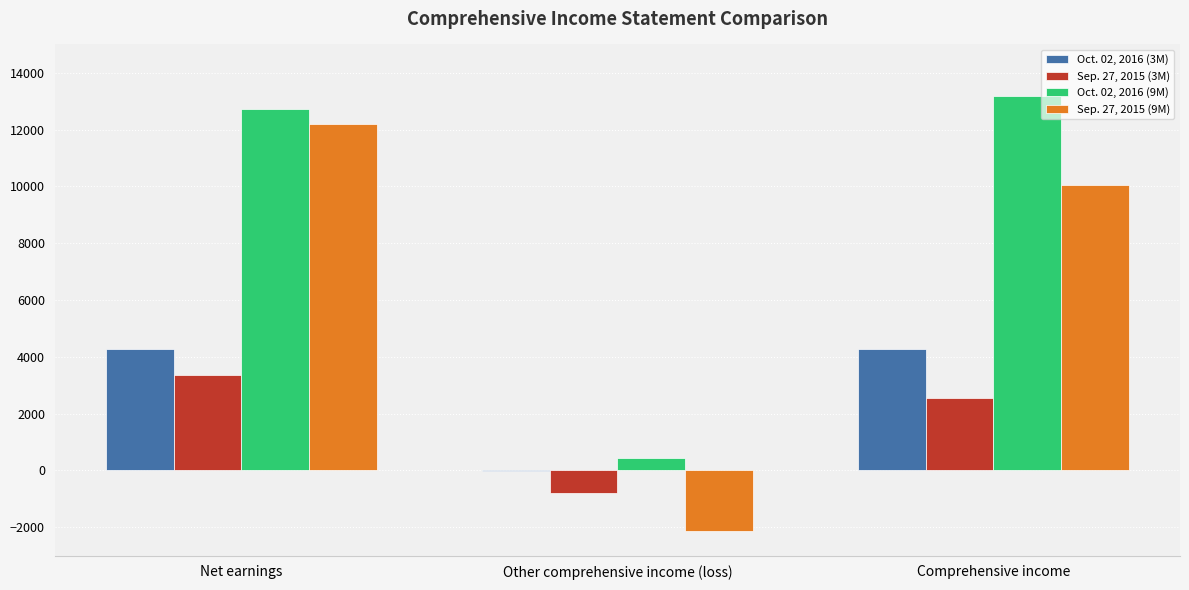

Between Net earnings and Comprehensive income, which series saw the biggest shift?

Sep. 27, 2015 (9M)